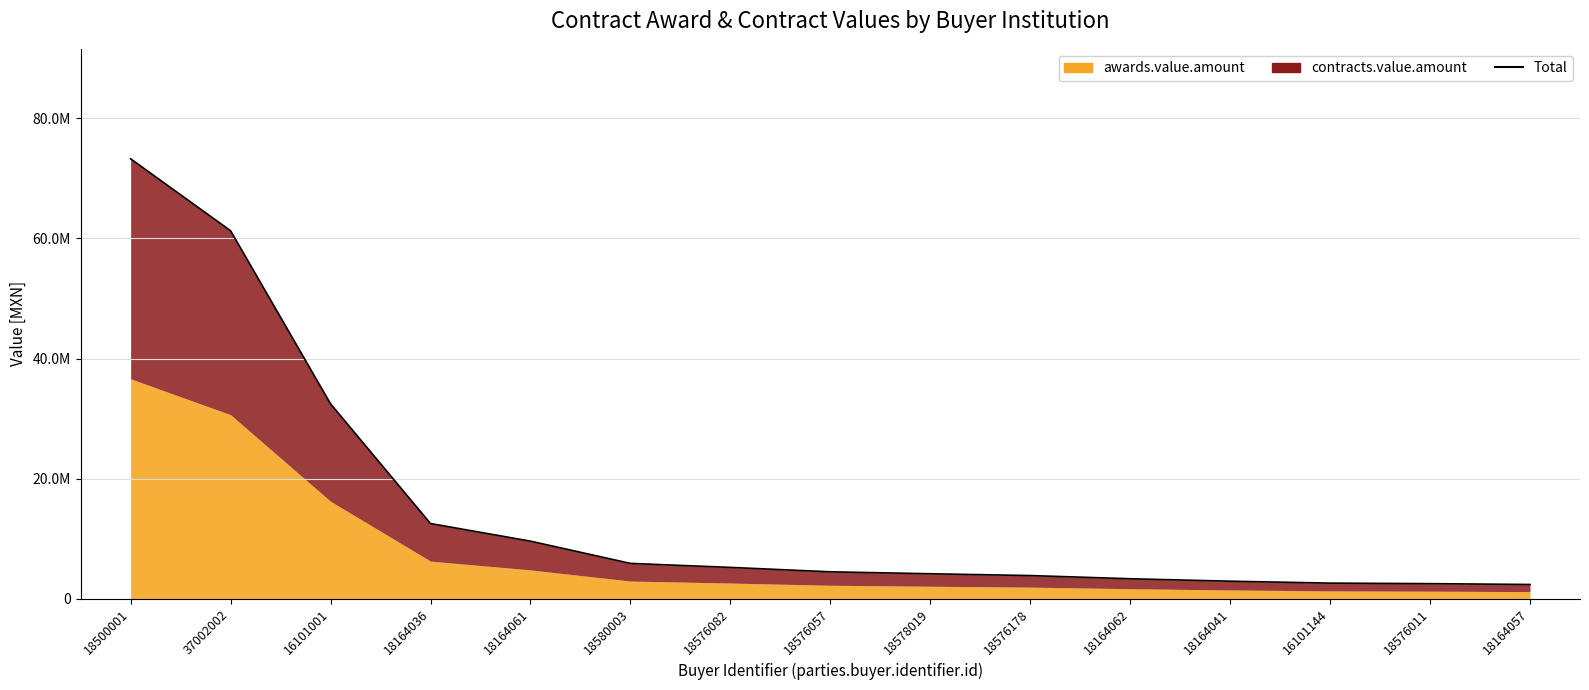

Does the chart display data point markers on the line(s)?

No